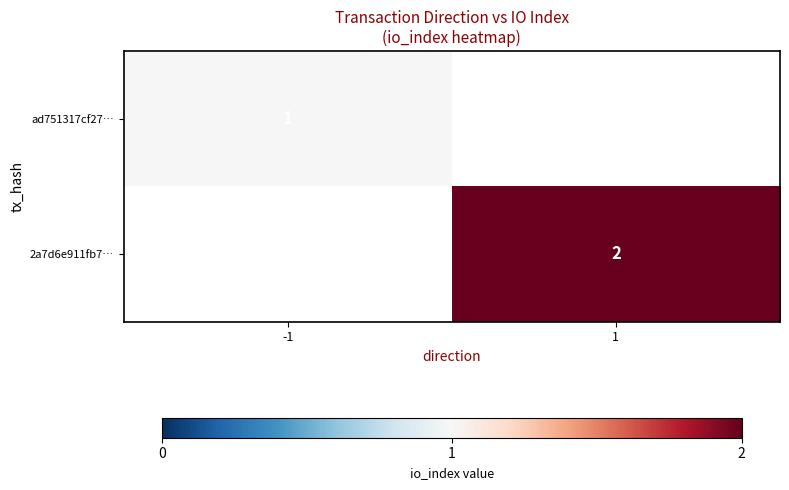

The ad751317cf27… series shows 1 at -1. True or false?

True